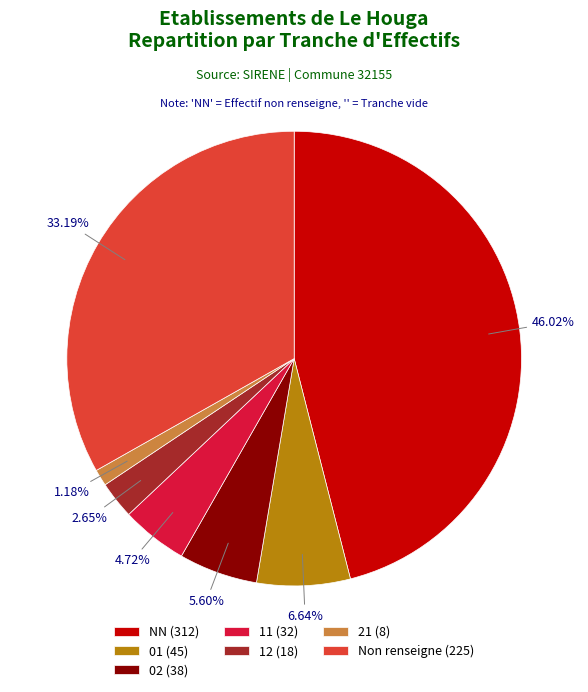

Which category has the biggest portion of the pie?

NN (312)